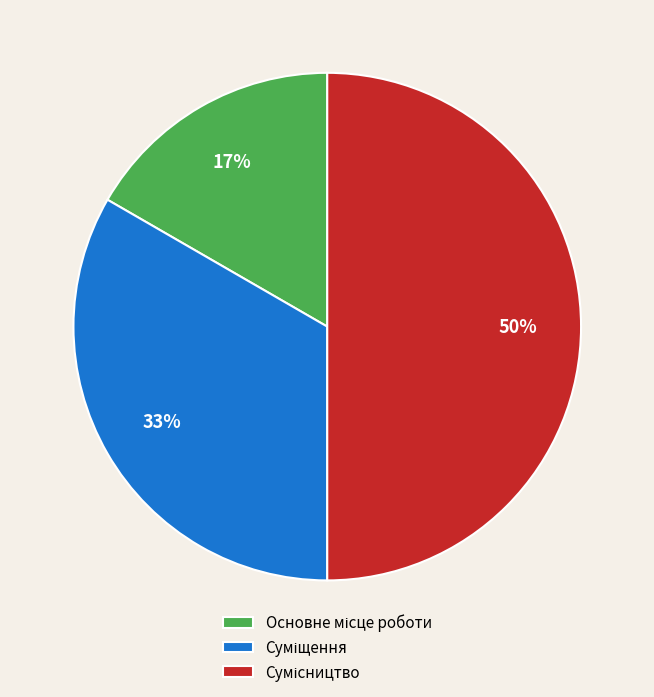

How many segments does this pie chart have?

3